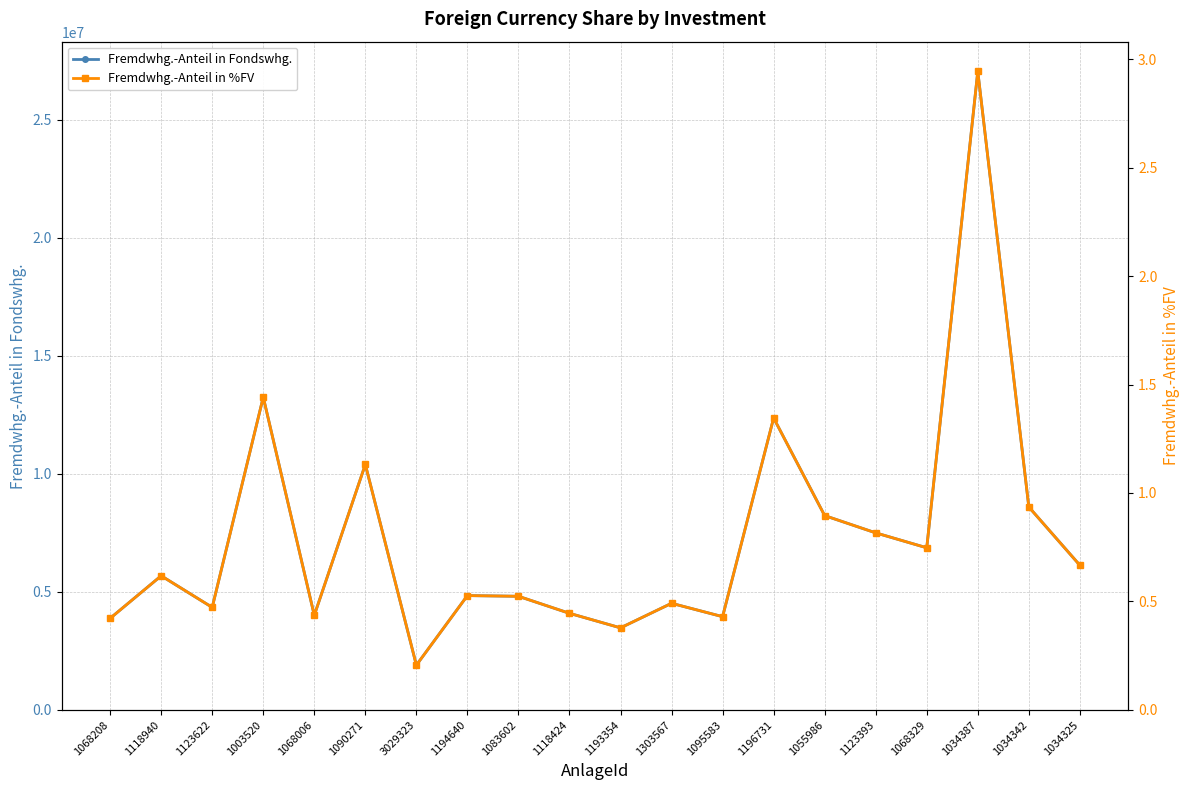

Which category has the highest value in the Fremdwhg.-Anteil in %FV series?

1034387